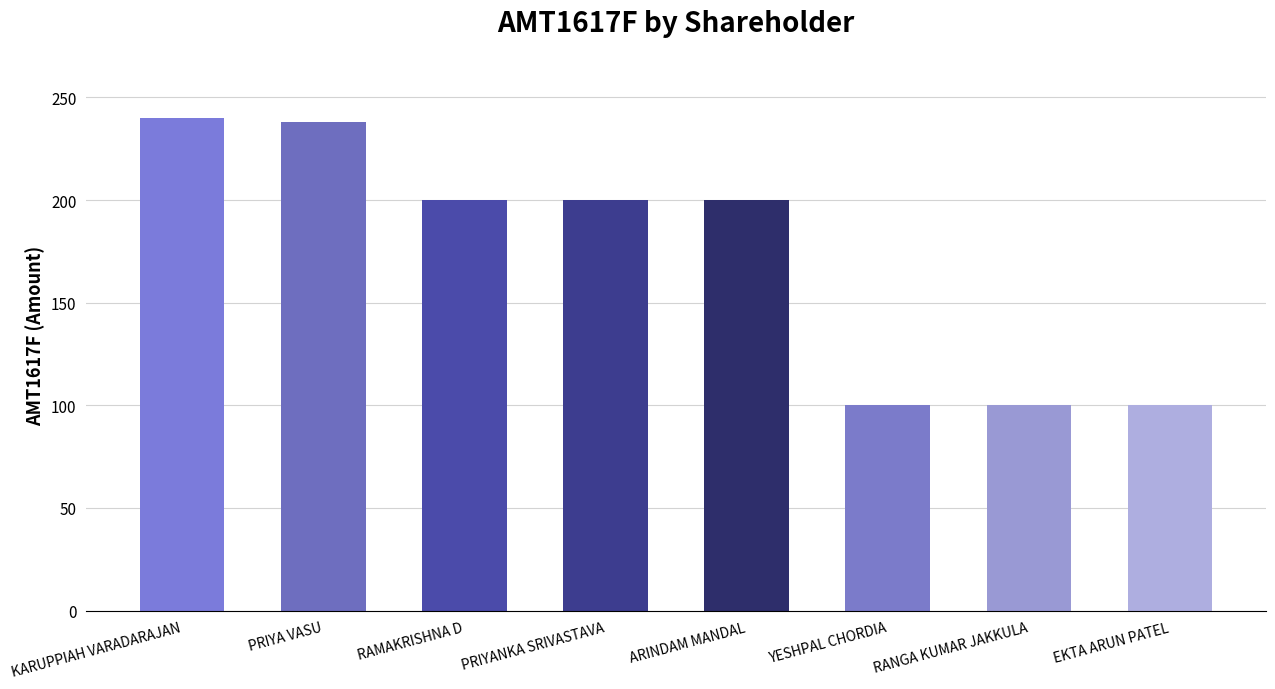

Reading left to right, transcribe all the data shown in this chart.

240	238	200	200	200	100	100	100